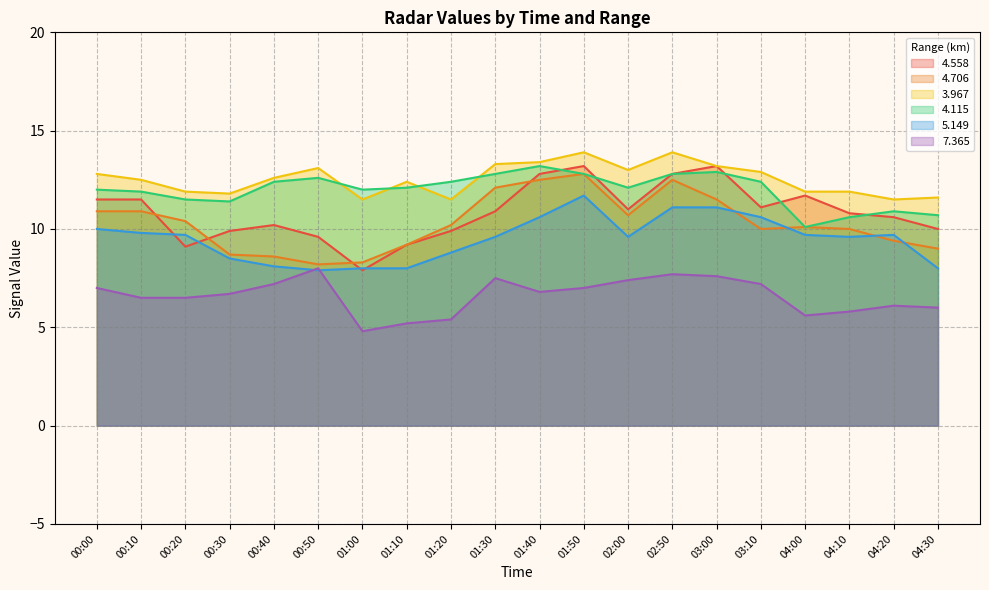

What is the difference between the highest and lowest values at 00:10?

6.0